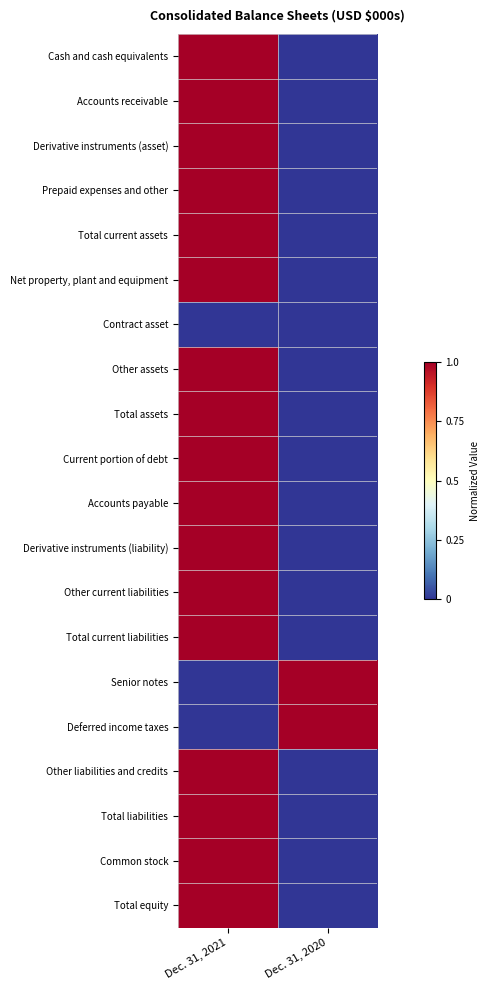

What is the total value across all series at Dec. 31, 2020?

2